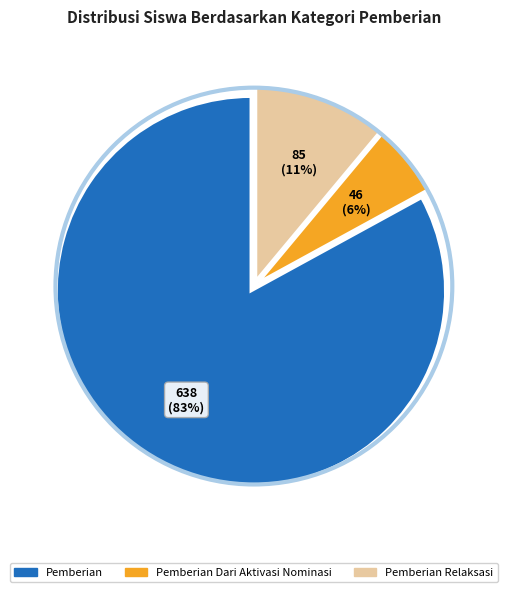

Is there a majority slice in this chart?

Yes